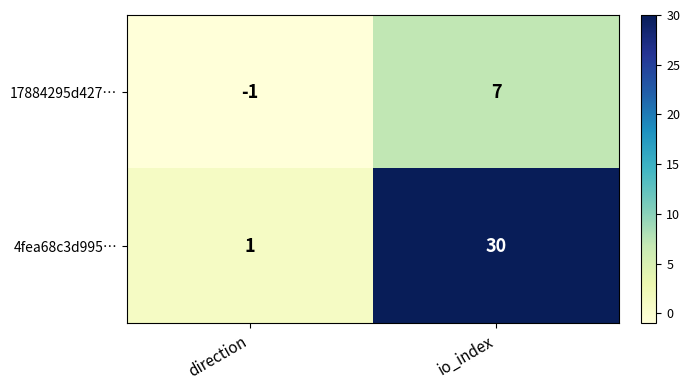

Between direction and io_index, which series saw the biggest shift?

4fea68c3d995…